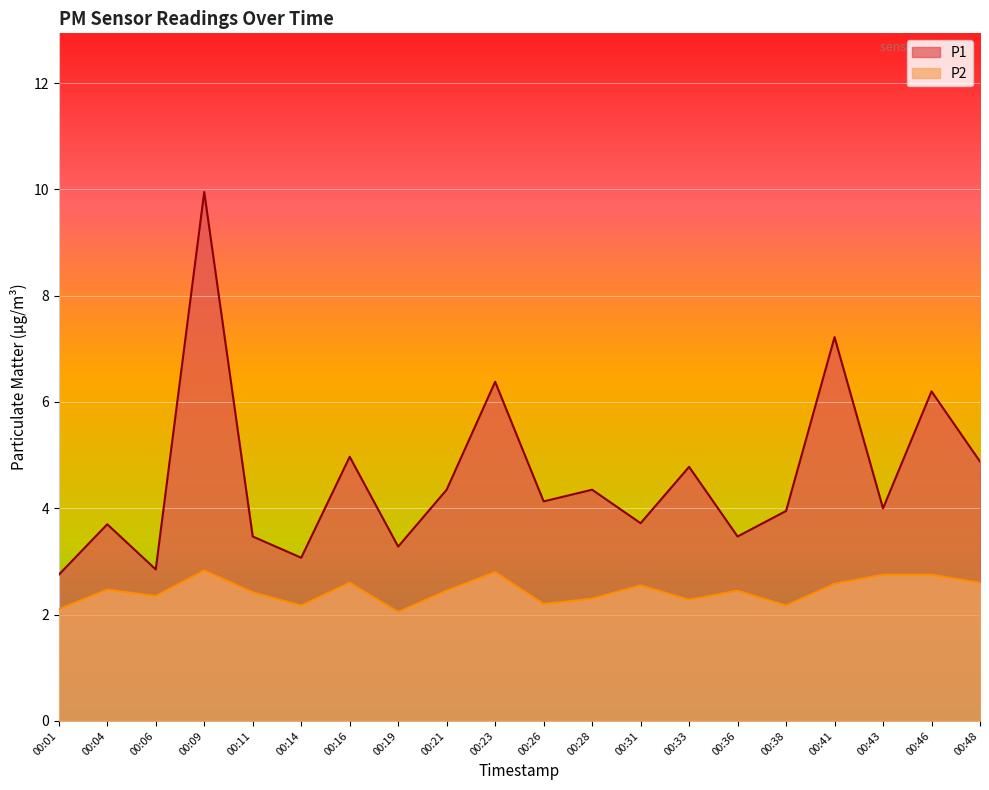

Does the chart display data point markers on the line(s)?

No